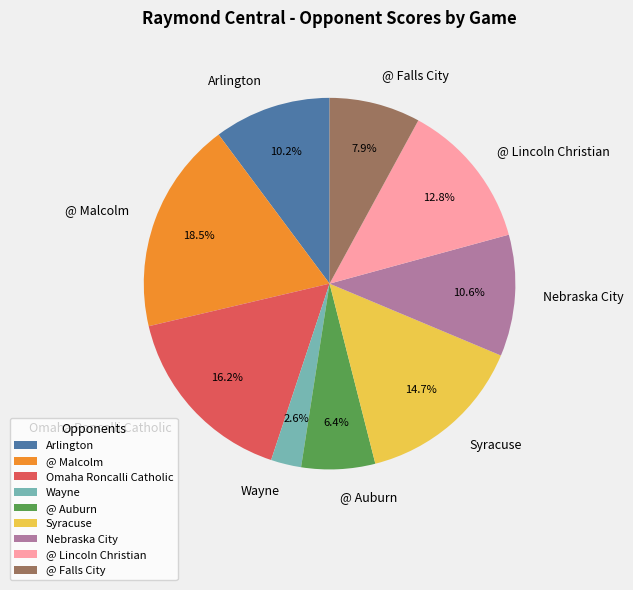

To the nearest percent, what is the difference between the largest and smallest slice percentages?

16%